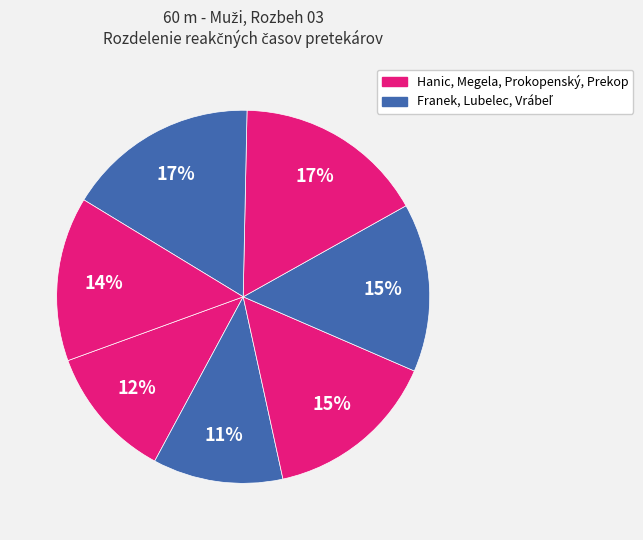

Does any single category account for the majority?

No